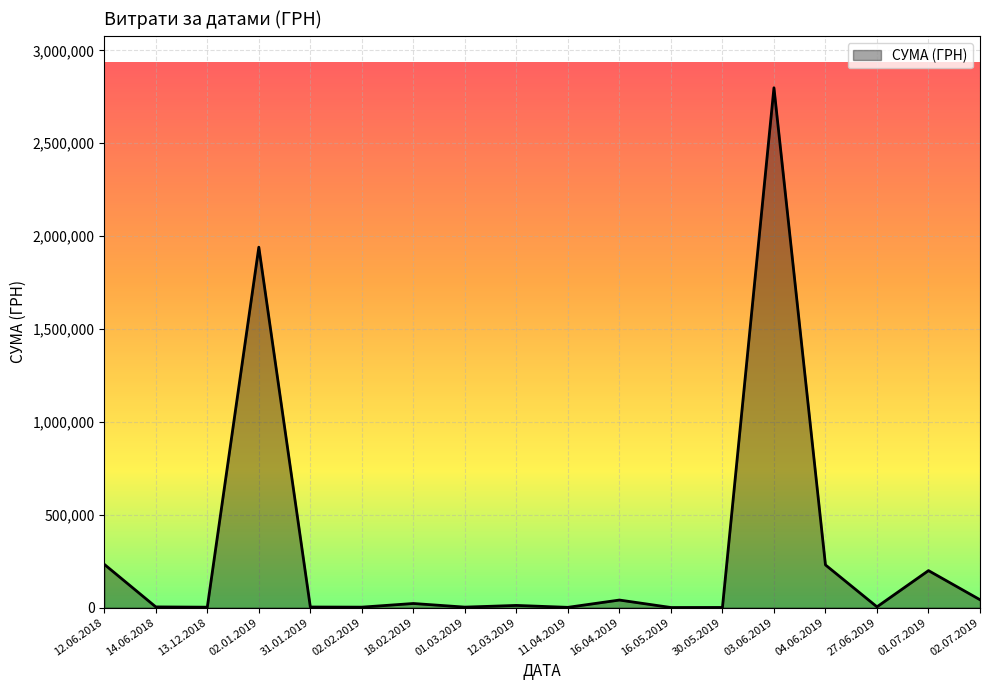

What is the sum of the values at 11.04.2019 and 03.06.2019?

2799779.1